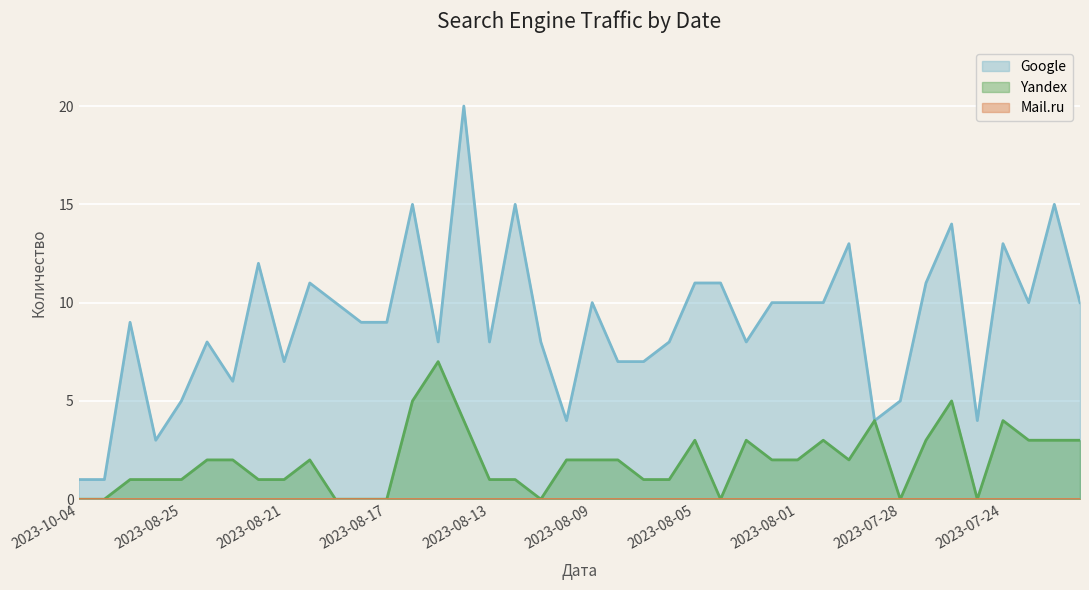

Where is the first local maximum for Yandex?

2023-08-20